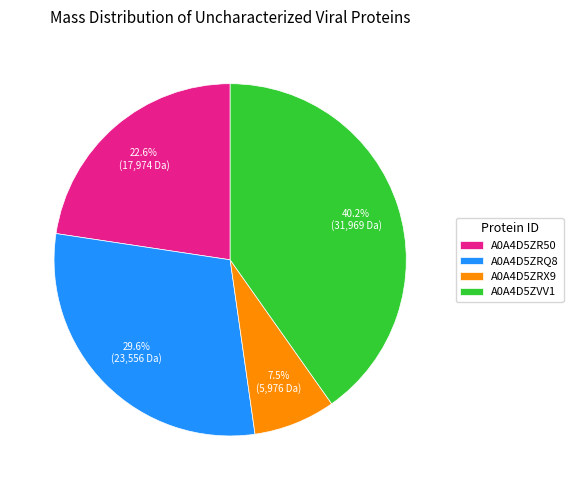

How many segments does this pie chart have?

4